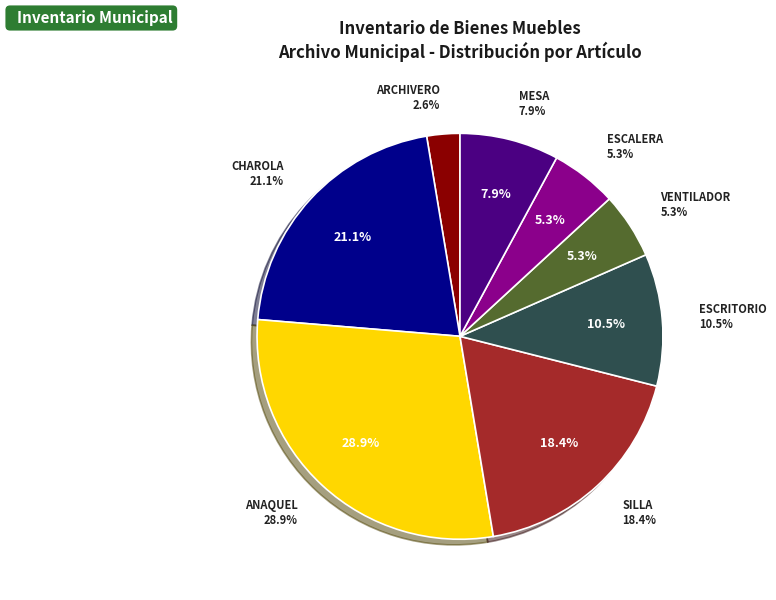

Rank the categories by value from highest to lowest.

ANAQUEL, CHAROLA, SILLA, ESCRITORIO, MESA, VENTILADOR, ESCALERA, ARCHIVERO